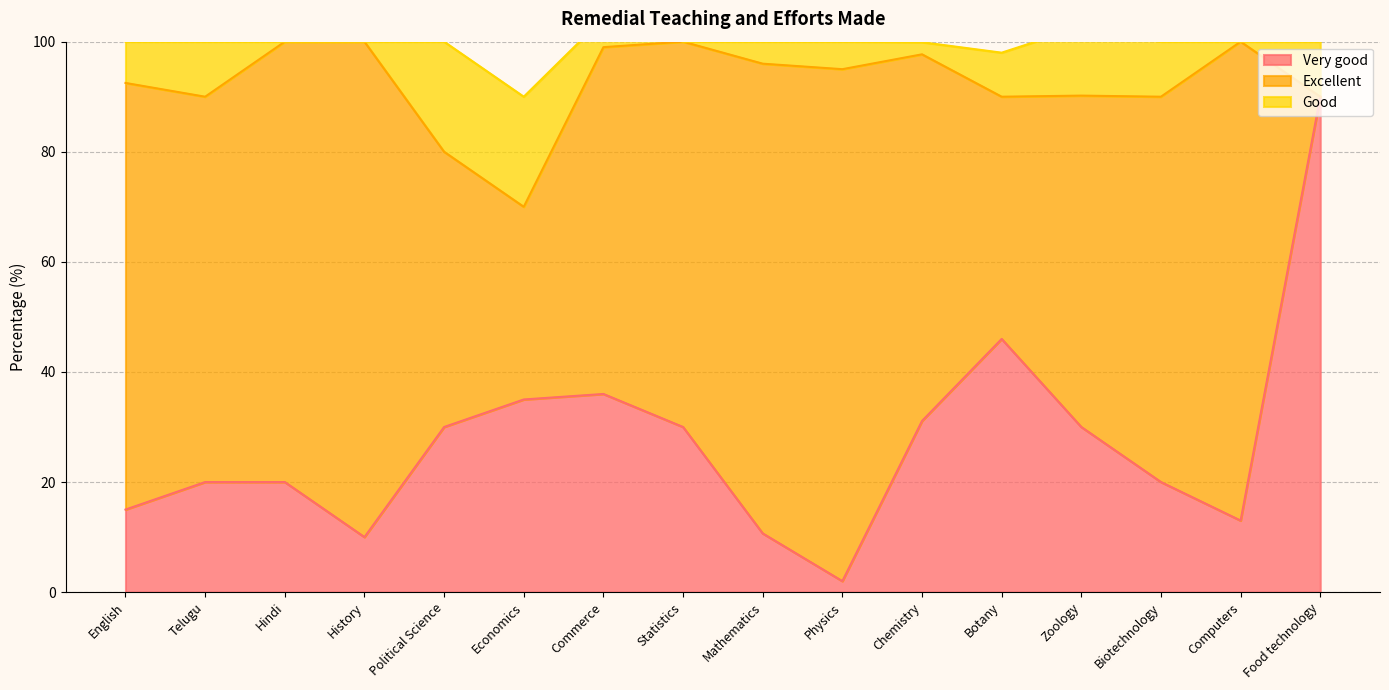

The Good series shows 0.0 at Hindi. True or false?

True